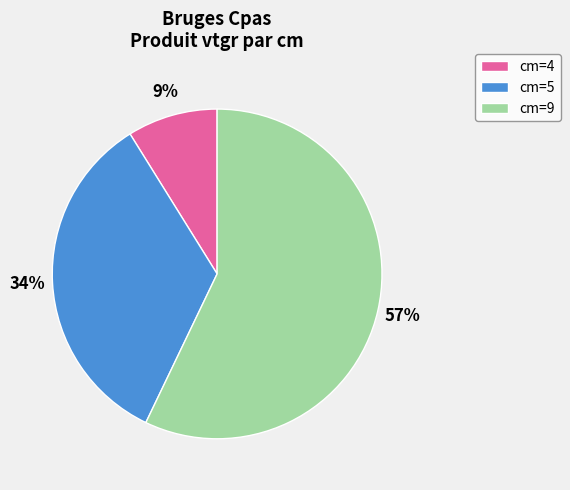

To the nearest percent, what is the average slice percentage?

33%